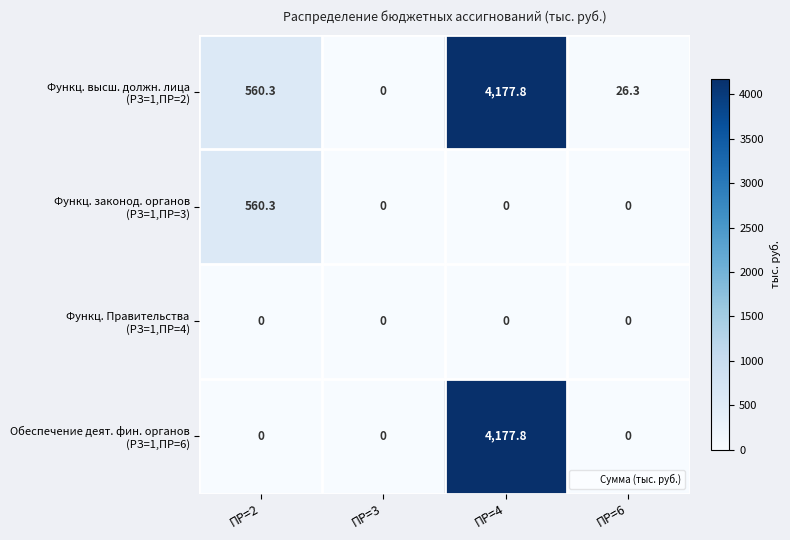

At which category is the sum across all series the highest?

ПР=4